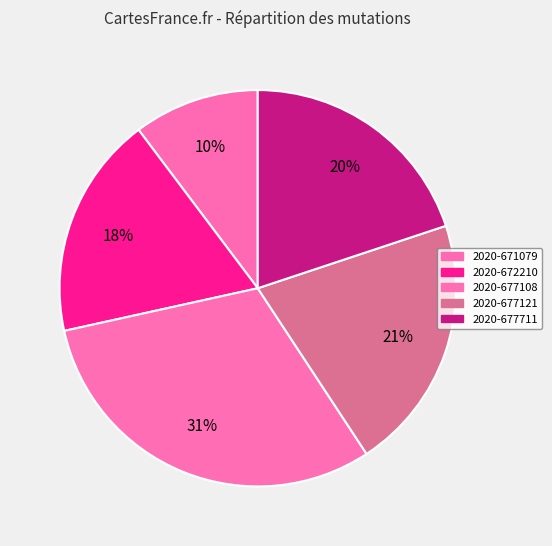

To the nearest percent, what percentage of the pie is 2020-677108?

31%